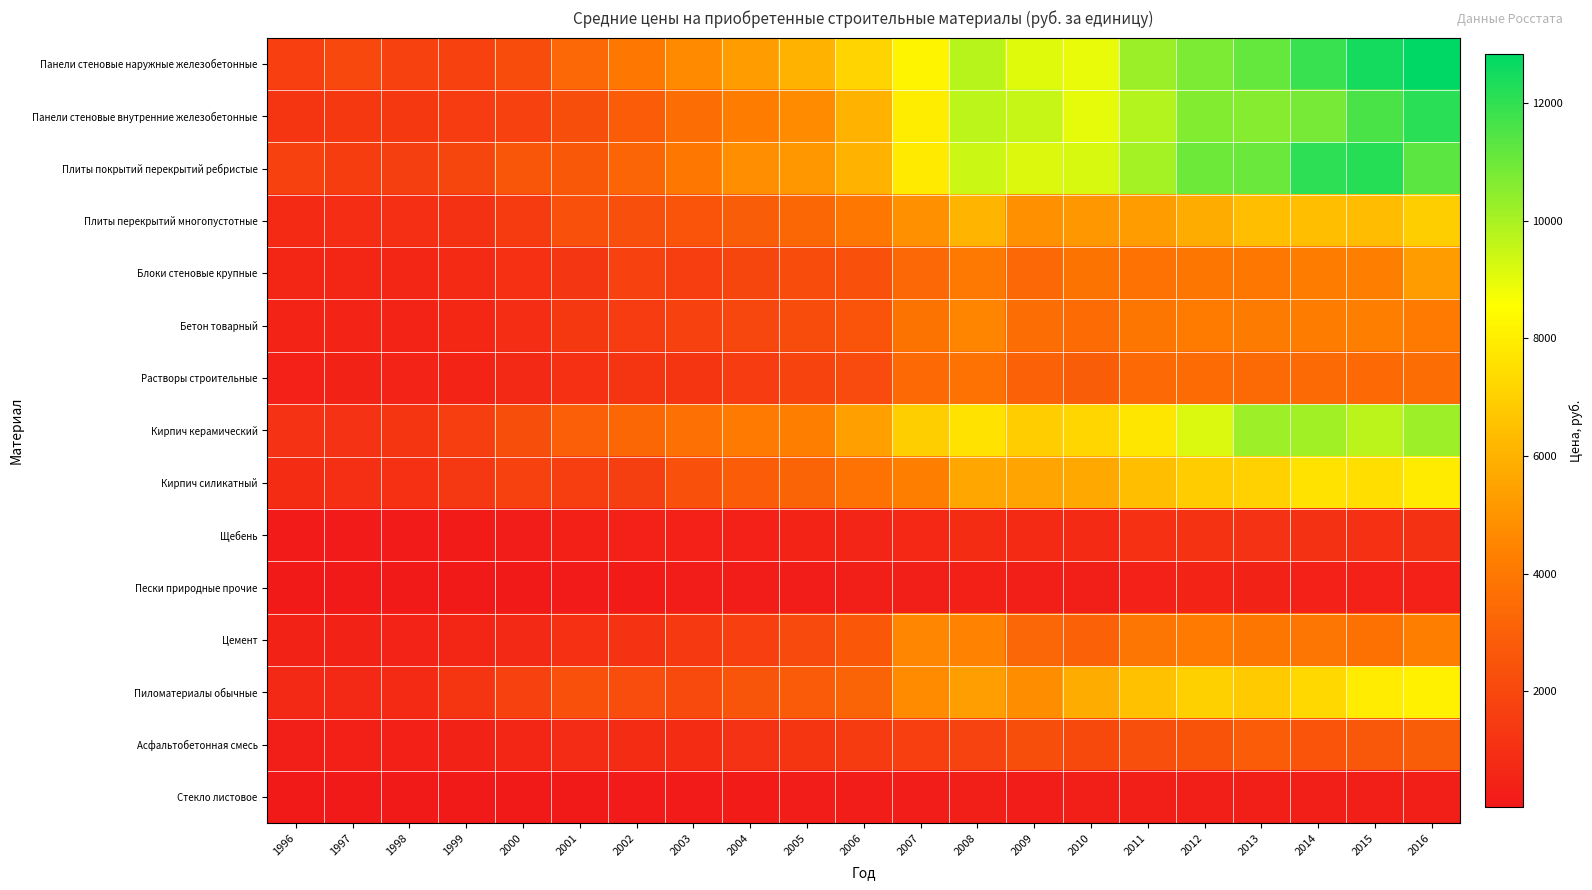

What is the greatest value displayed?

12839